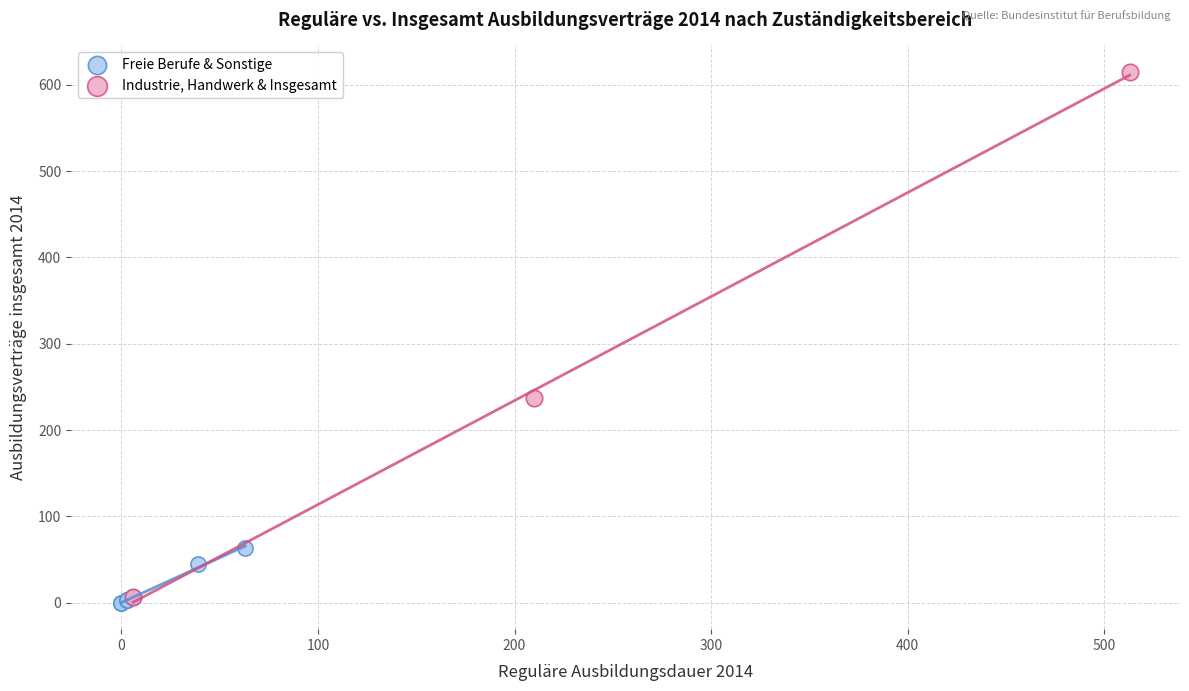

Which series has the largest Y range (max minus min)?

Industrie, Handwerk & Insgesamt